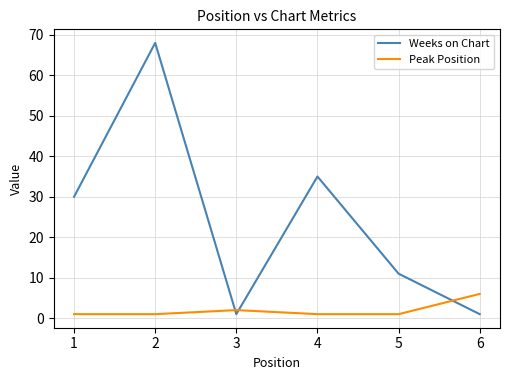

Rank the series by their average value, from lowest to highest.

Peak Position, Weeks on Chart